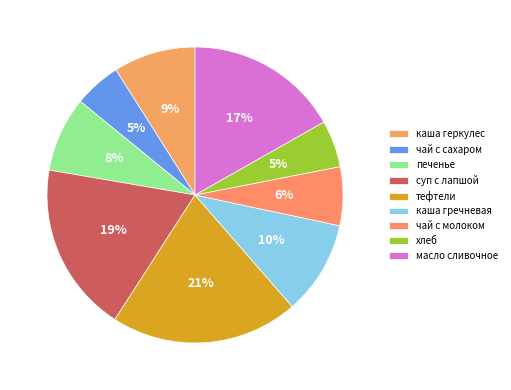

To the nearest percent, what is the difference between the печенье and чай с сахаром slice percentages?

3%